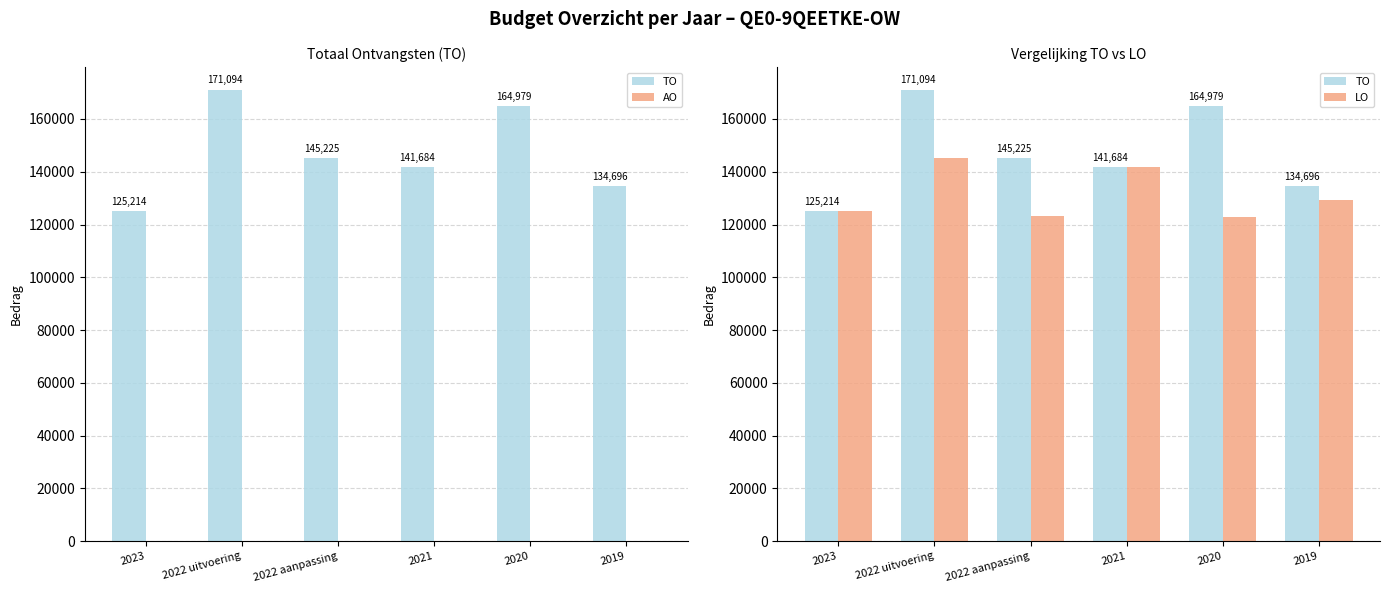

Between 2023 and 2019, which series saw the biggest shift?

TO